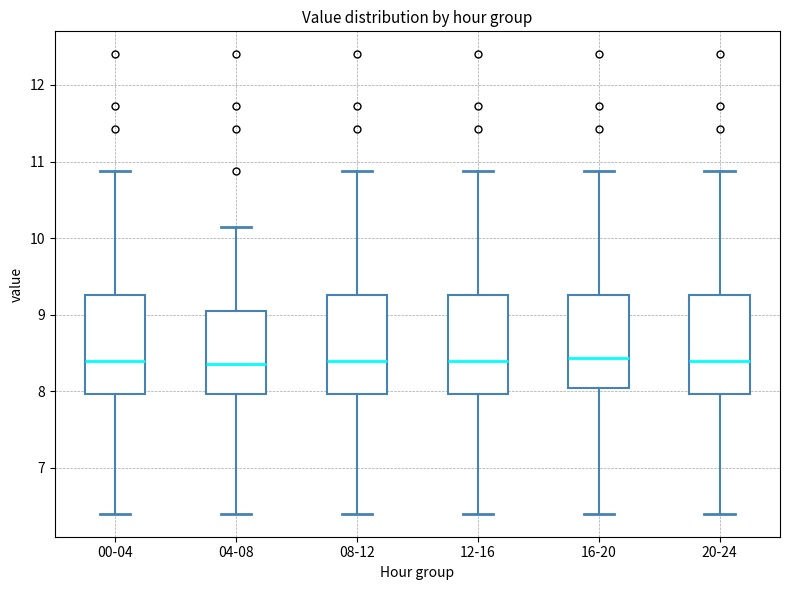

Reading left to right, read every box against the y-axis: the position of its median line, the range the box covers, and the ends of its whiskers. The values are not printed on the chart, so give them approximately, as read against the axis.

00-04: median 8.4, box 8.0 to 9.3, whiskers 6.4 to 10.9
04-08: median 8.4, box 8.0 to 9.0, whiskers 6.4 to 10.2
08-12: median 8.4, box 8.0 to 9.3, whiskers 6.4 to 10.9
12-16: median 8.4, box 8.0 to 9.3, whiskers 6.4 to 10.9
16-20: median 8.4, box 8.0 to 9.3, whiskers 6.4 to 10.9
20-24: median 8.4, box 8.0 to 9.3, whiskers 6.4 to 10.9